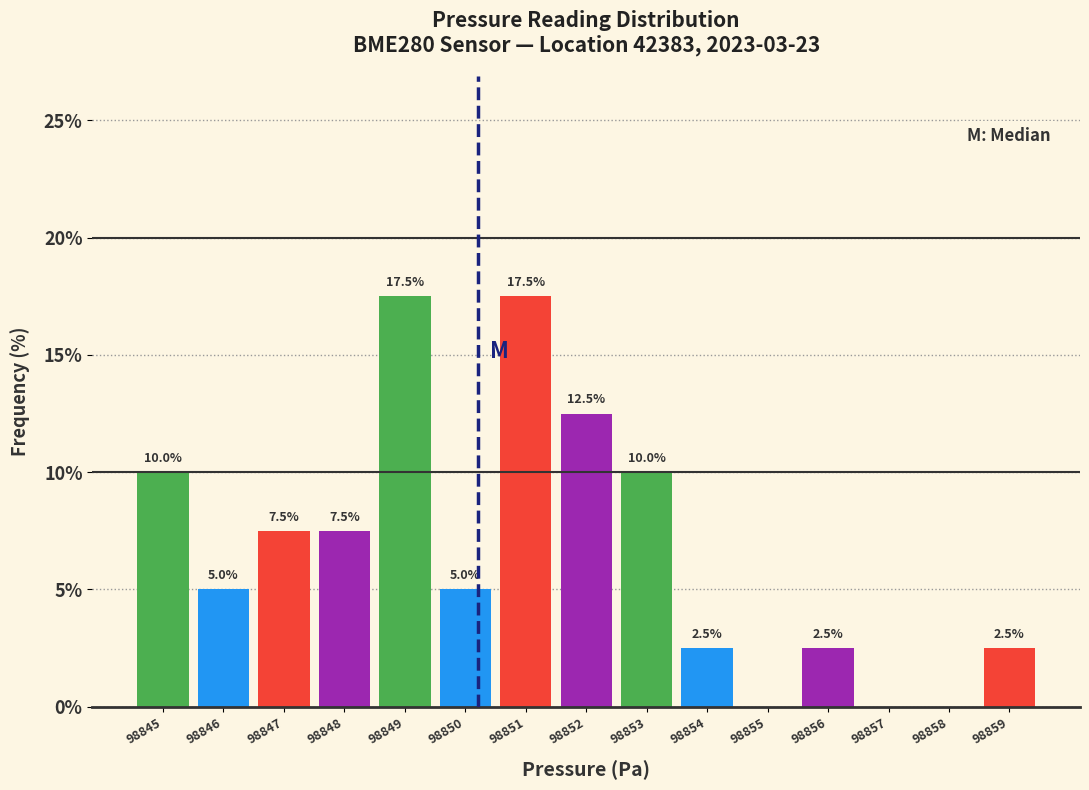

Reading left to right, transcribe all the data shown in this chart.

98845=10.0	98846=5.0	98847=7.5	98848=7.5	98849=17.5	98850=5.0	98851=17.5	98852=12.5	98853=10.0	98854=2.5	98855=0.0	98856=2.5	98857=0.0	98858=0.0	98859=2.5